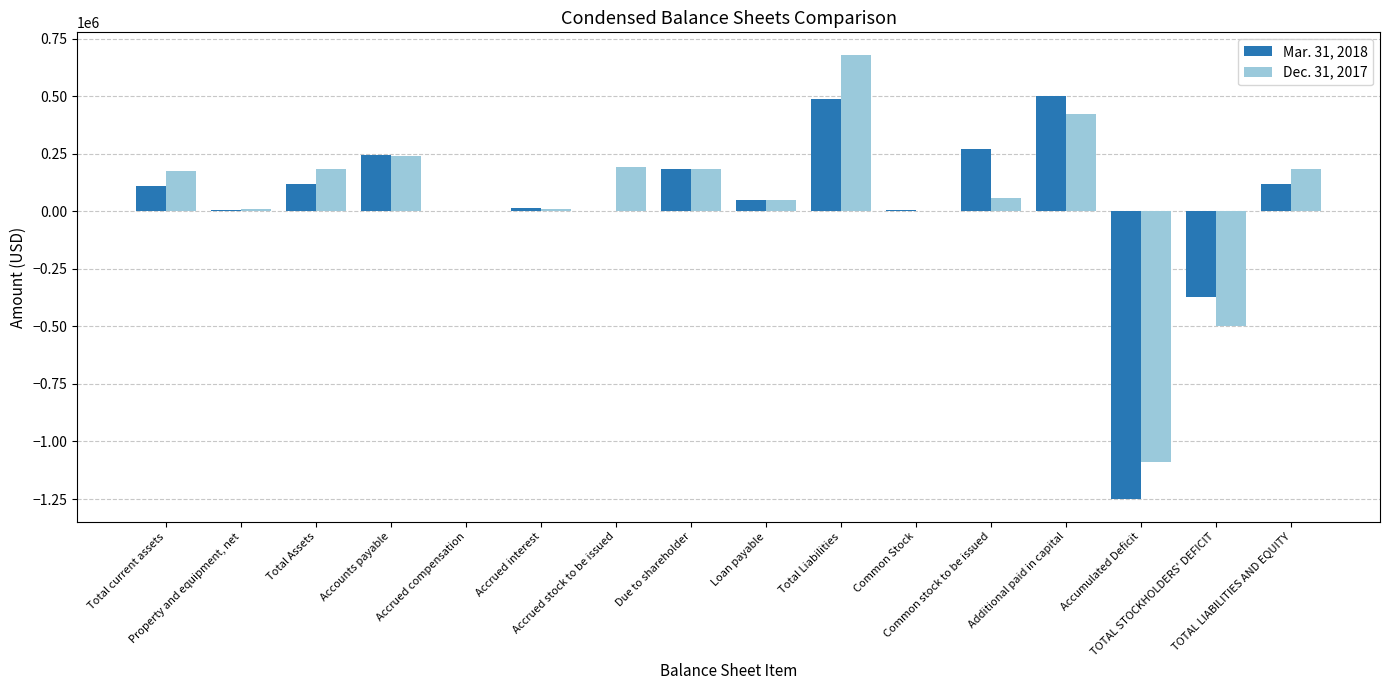

Is the value of Mar. 31, 2018 at Accrued interest greater than the value of Dec. 31, 2017 at Accumulated Deficit?

Yes